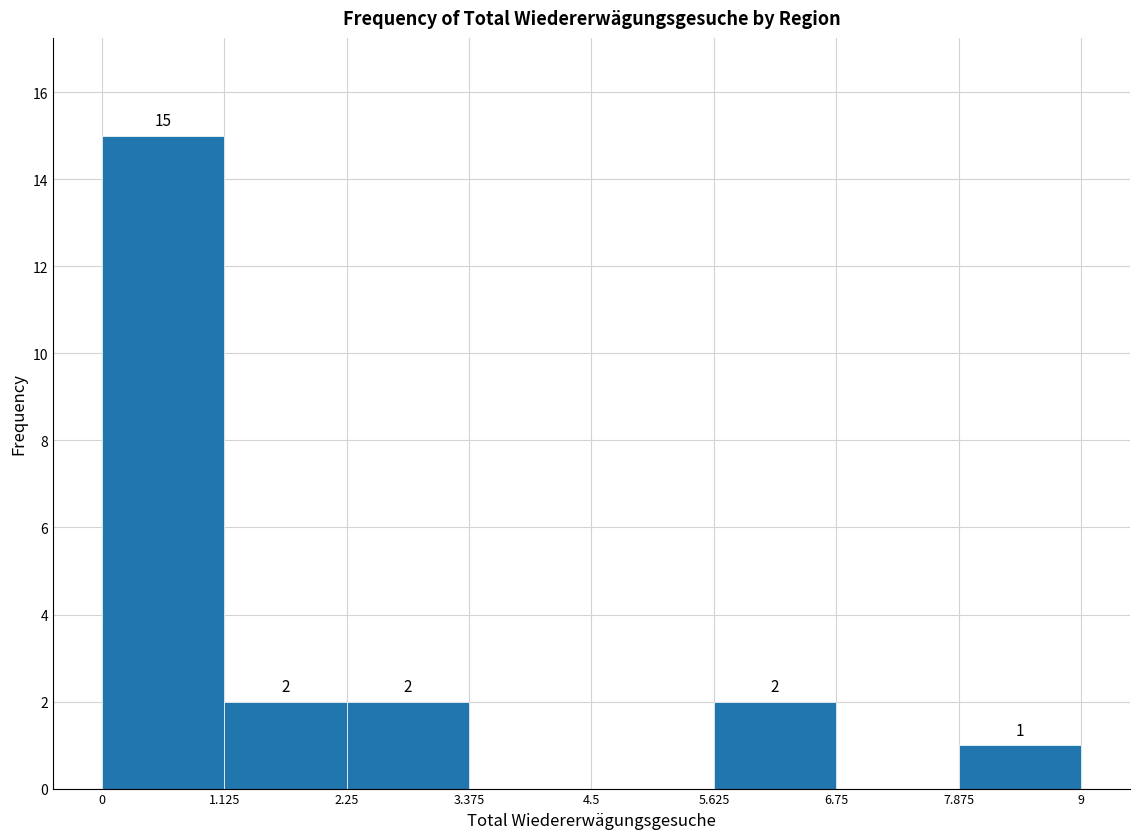

Over which range of the x-axis is the bar tallest?

0 to 1.125